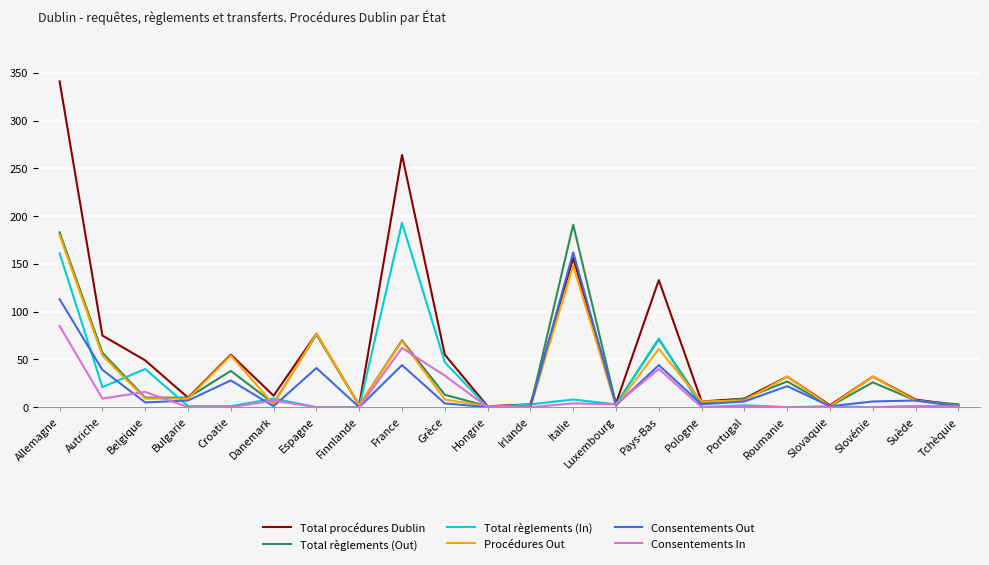

How many interior local peaks does the Consentements Out series have?

7